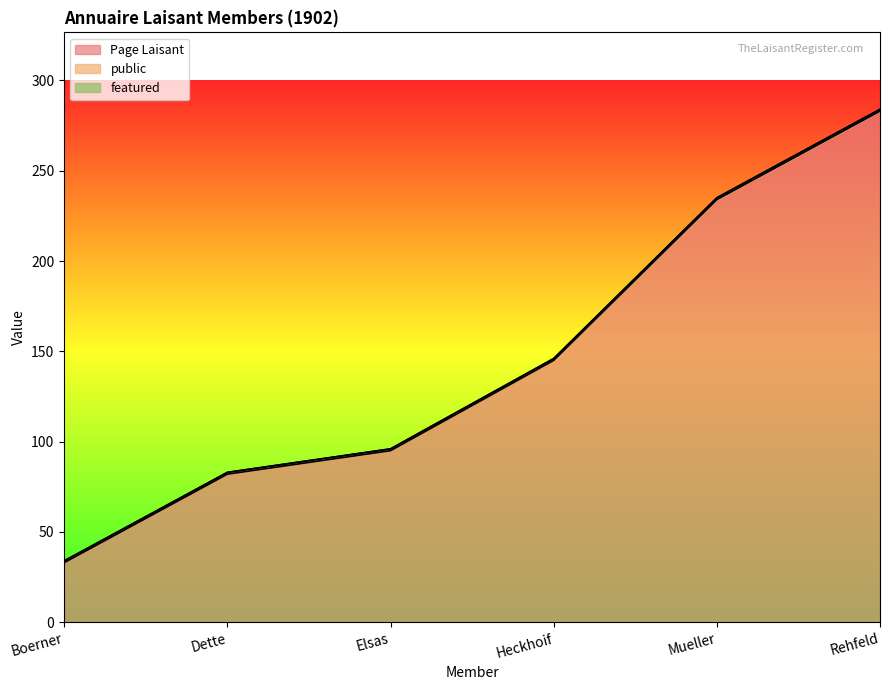

Which series has the largest total across all categories?

Page Laisant